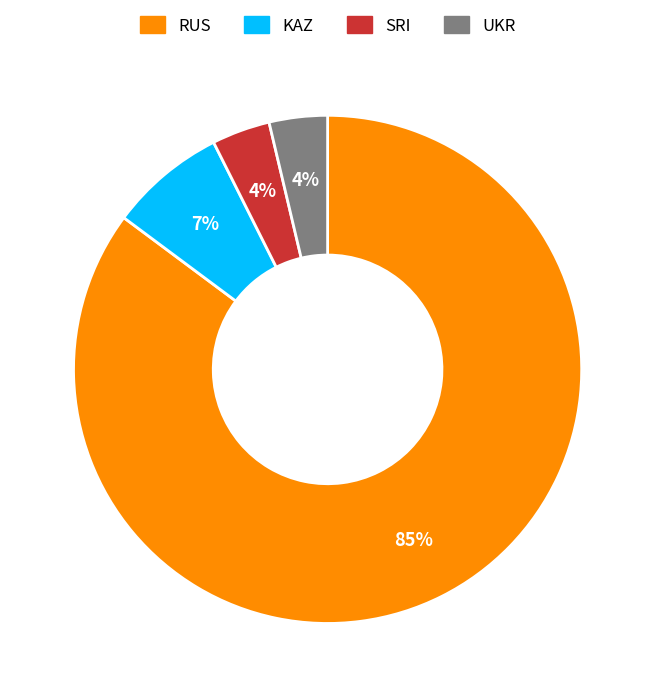

Which has a higher value, RUS or SRI?

RUS